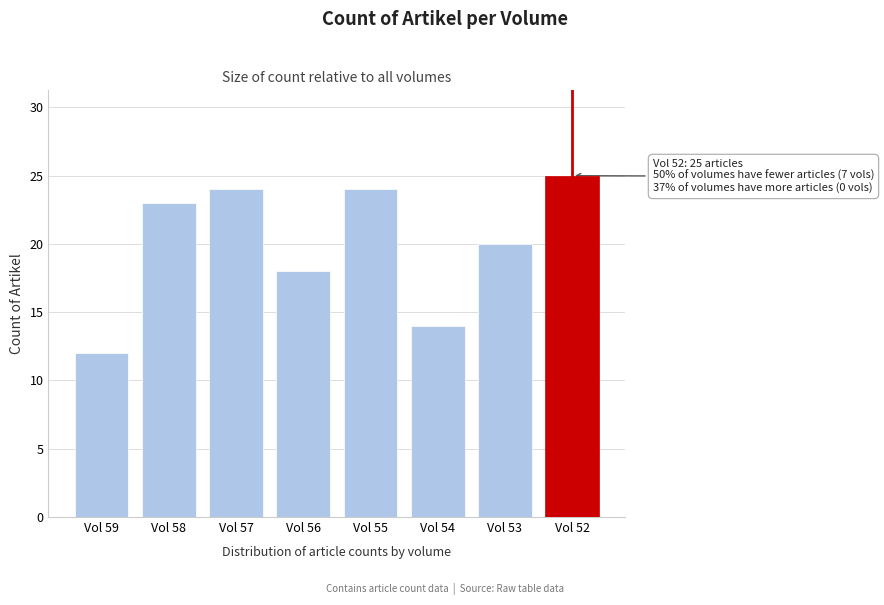

Reading left to right, what are all the values shown in this chart?

Vol 59=12	Vol 58=23	Vol 57=24	Vol 56=18	Vol 55=24	Vol 54=14	Vol 53=20	Vol 52=25